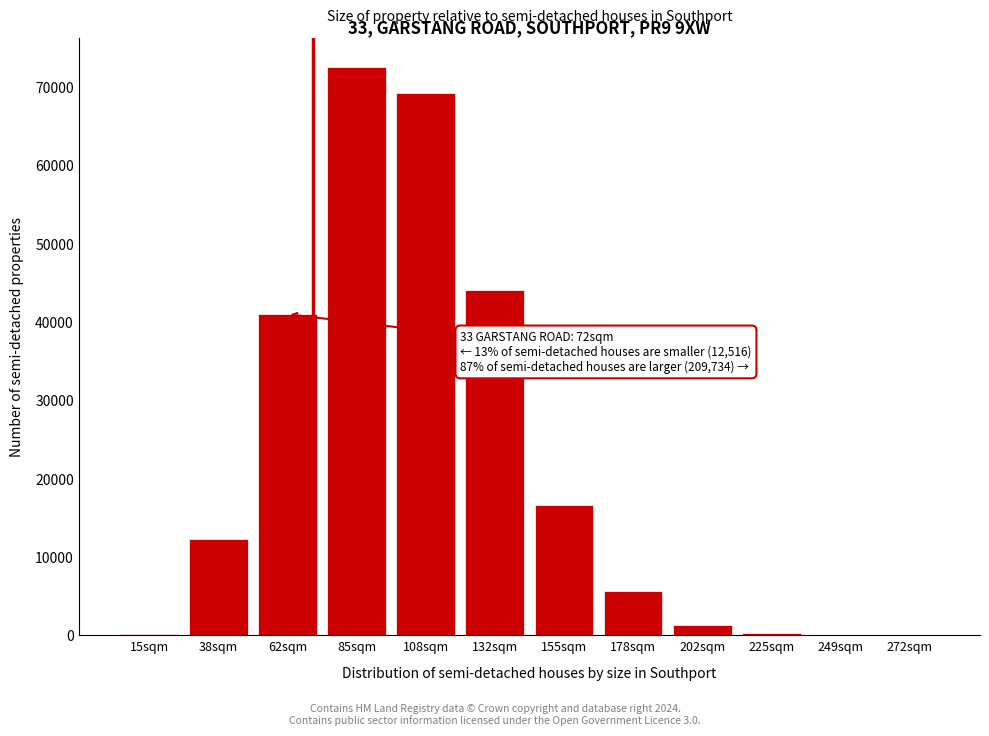

What is the maximum value shown in the chart?

72582